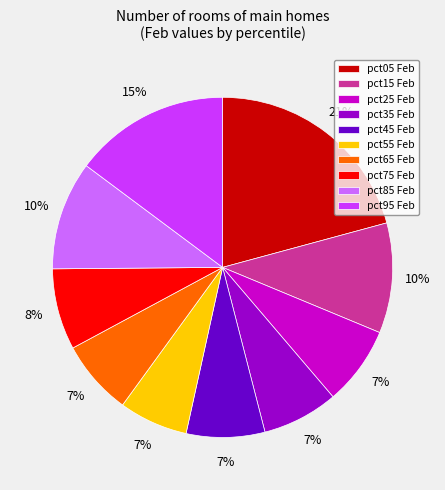

To the nearest percent, what is the average slice percentage?

10%